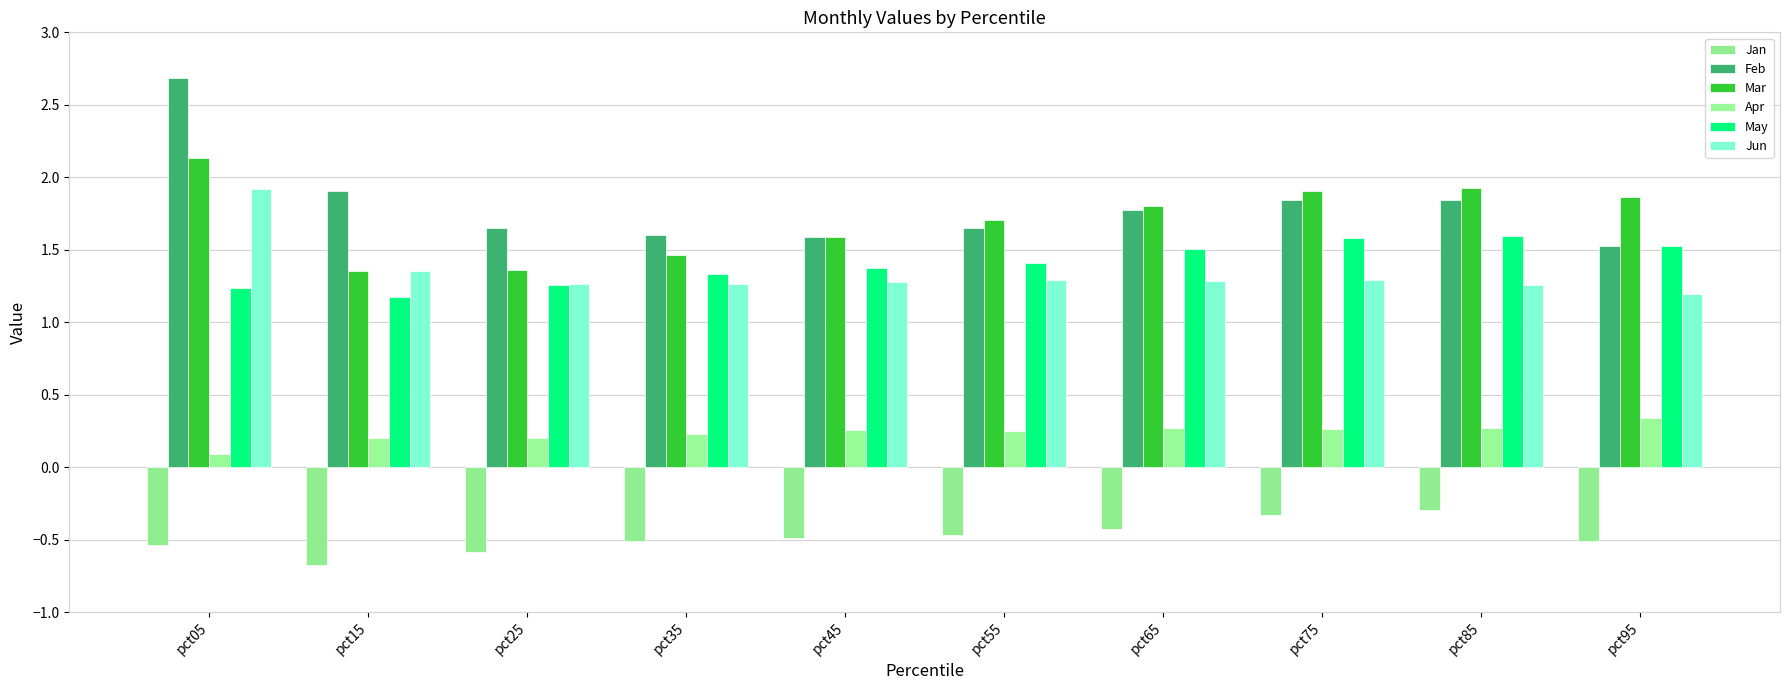

How many bars are there in total?

60